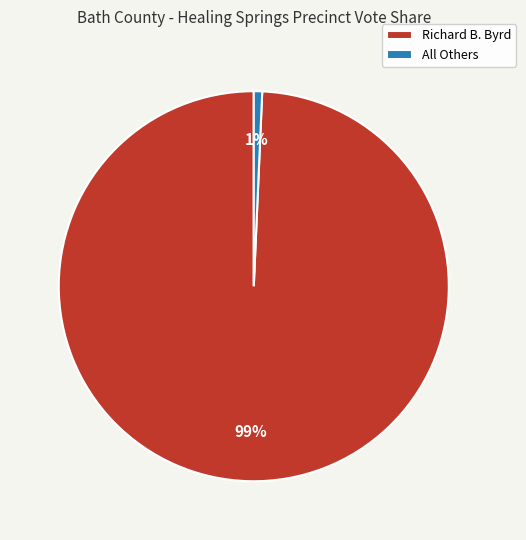

True or false: All Others accounts for 11% of the total.

False